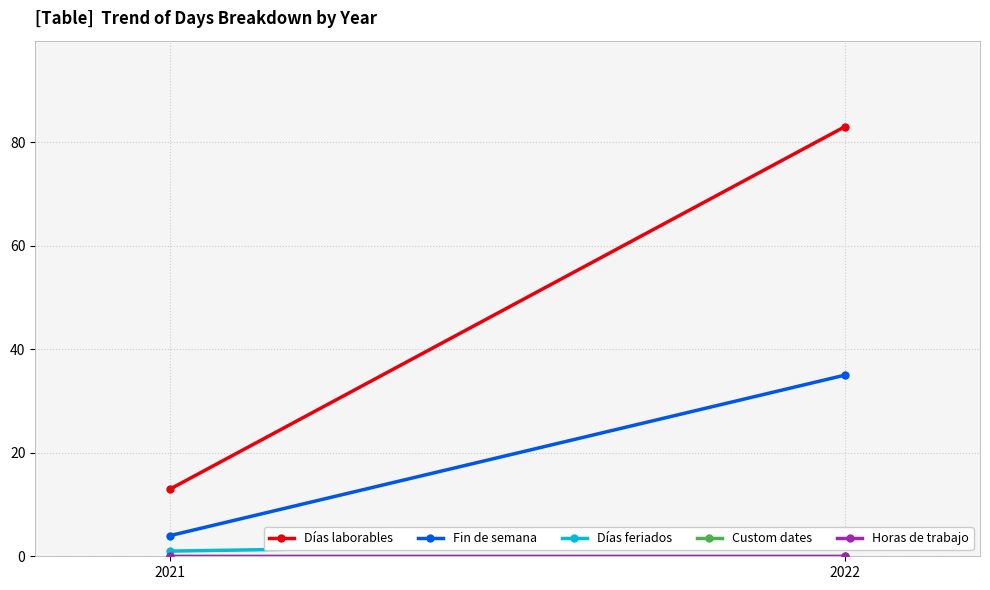

Where is Días feriados nearest to the value 2?

2021